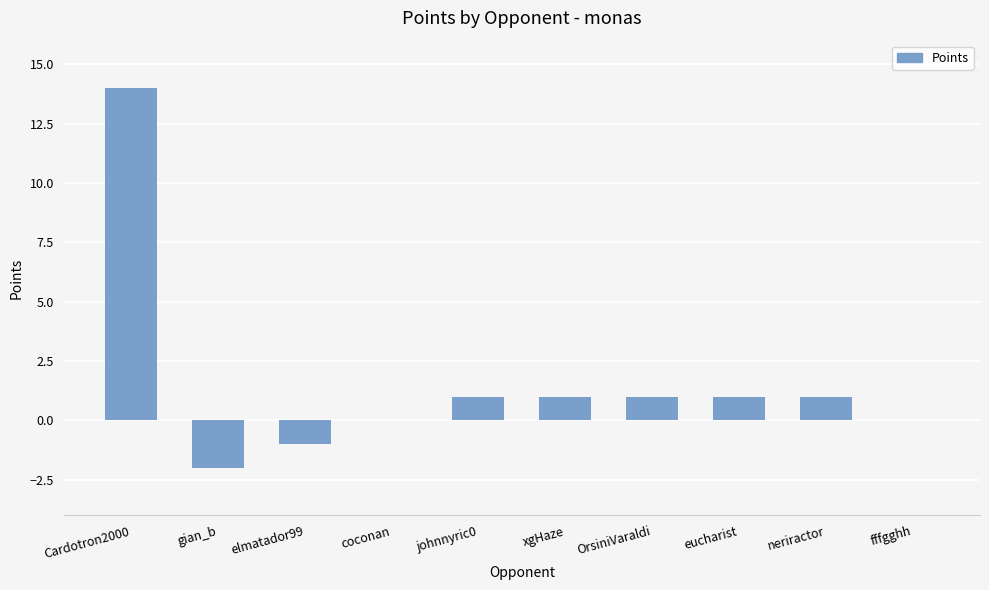

Between gian_b and Cardotron2000, which is larger?

Cardotron2000